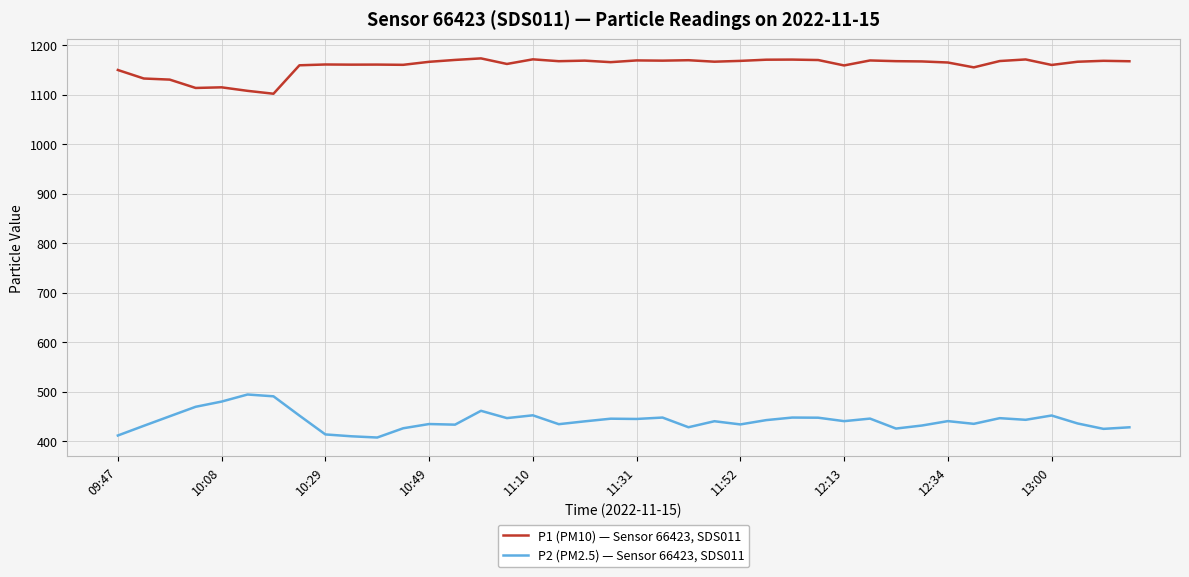

What is the smallest value displayed?

408.0